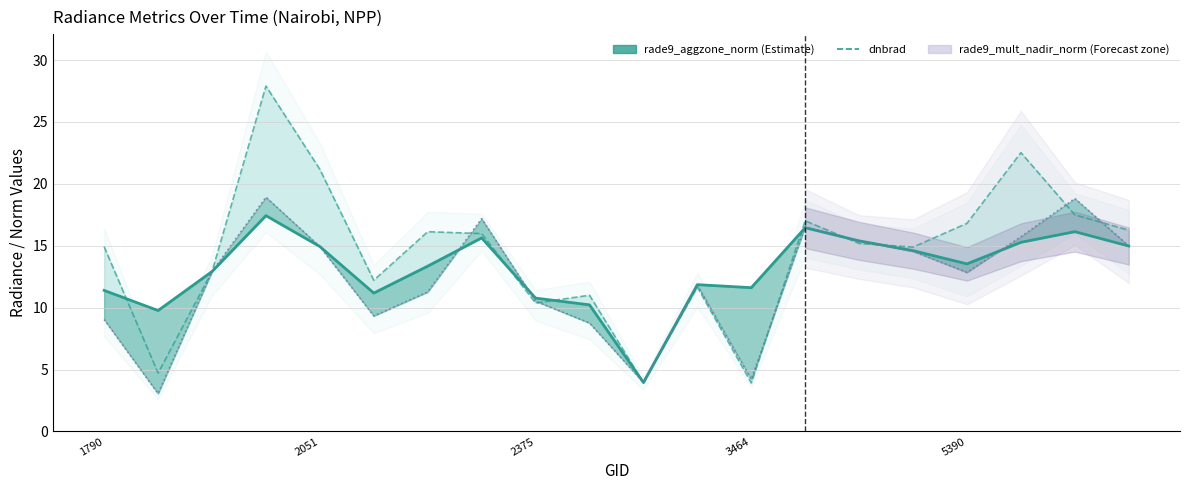

List the series in order of their overall mean, highest first.

dnbrad, rade9_aggzone_norm, rade9_mult_nadir_norm